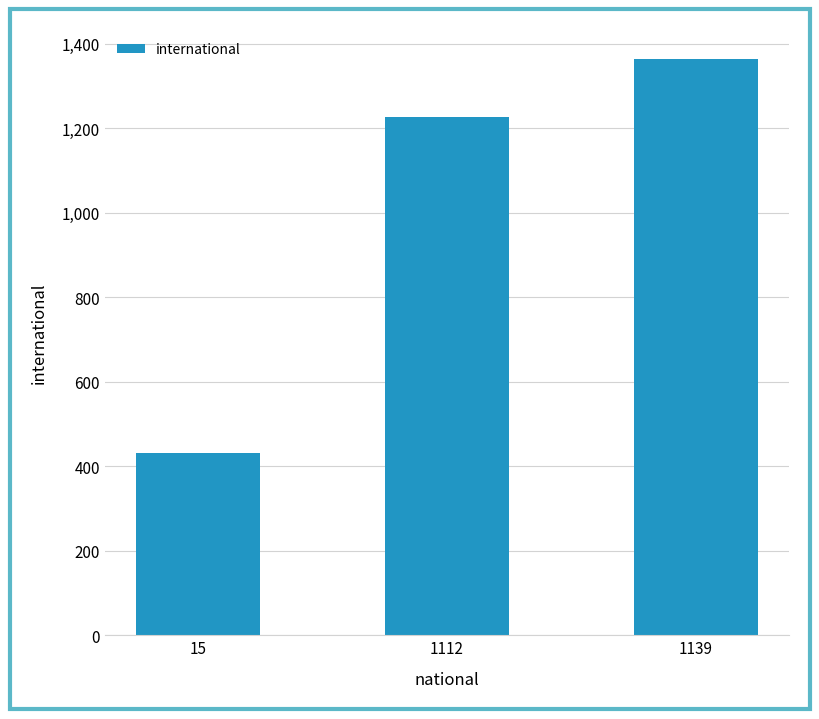

What is the difference between the maximum and minimum values?

933